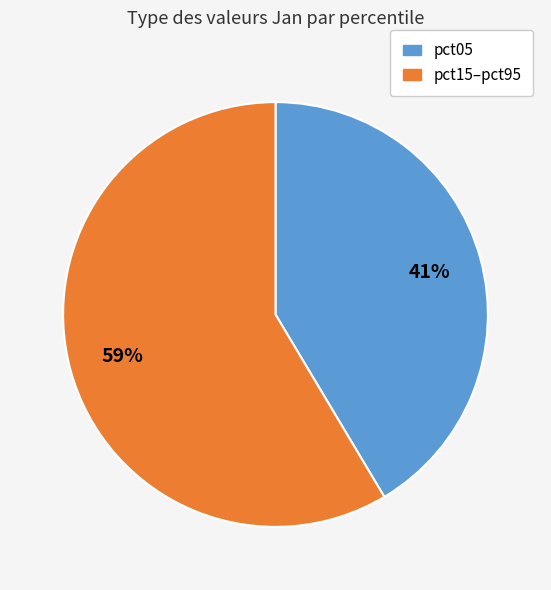

Which has a higher value, pct05 or pct15–pct95?

pct15–pct95